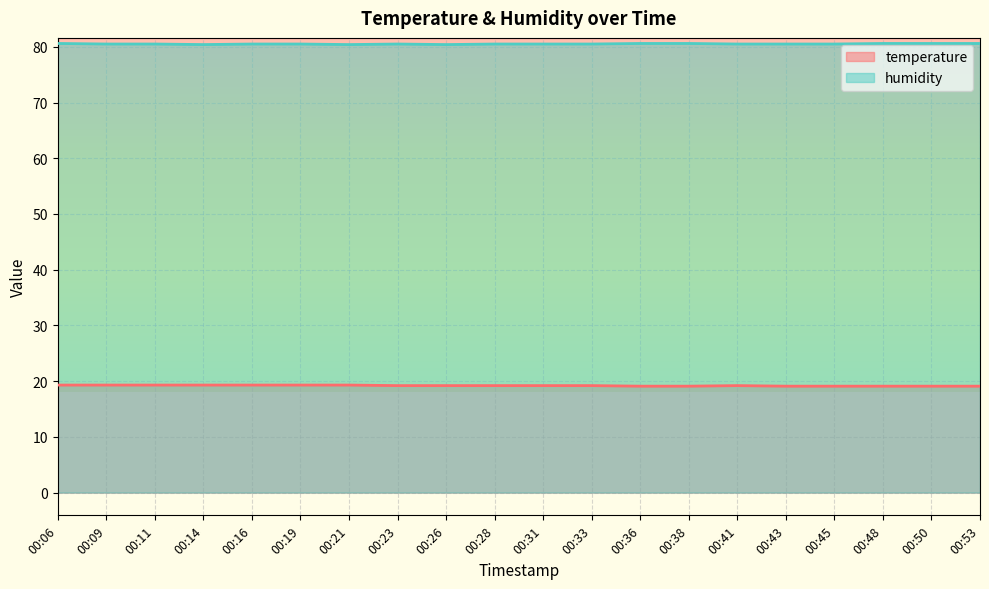

What is the approximate value of humidity at 00:19?

80.5